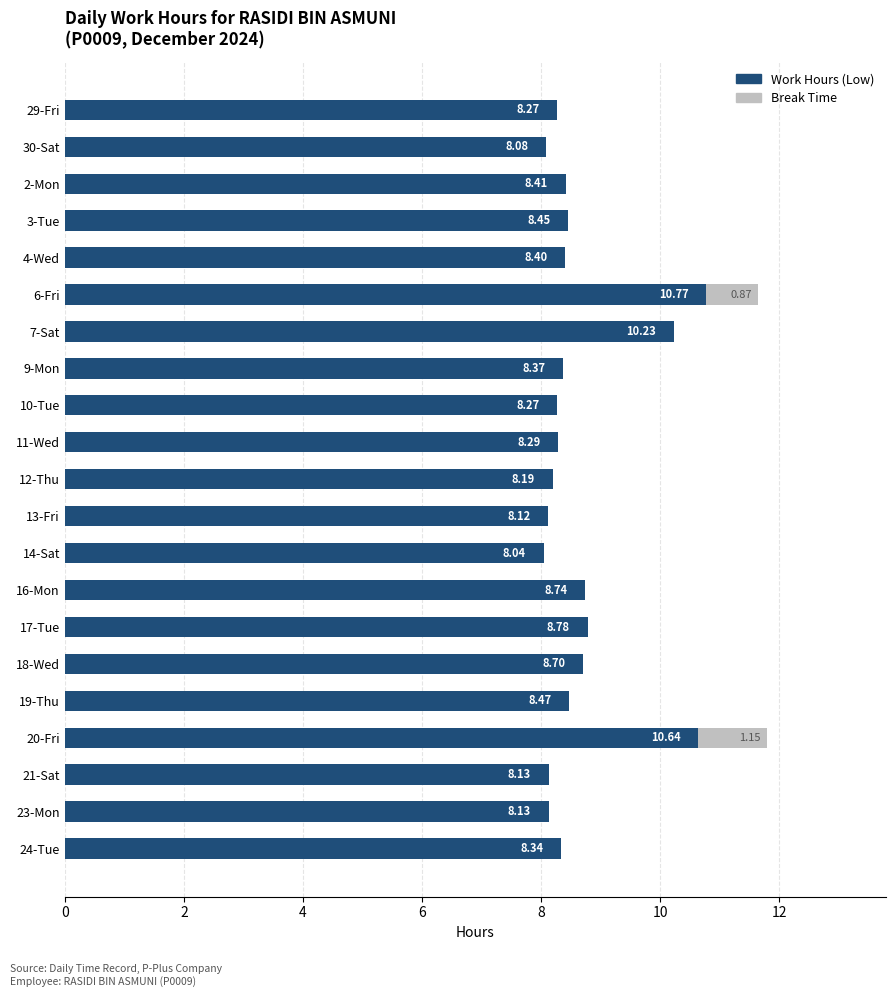

At which category is the sum across all series the highest?

20-Fri